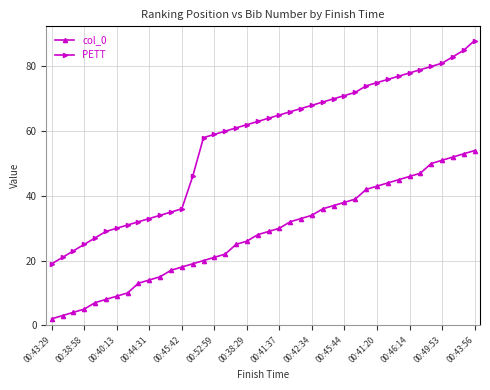

What is the average value of the PETT series?

57